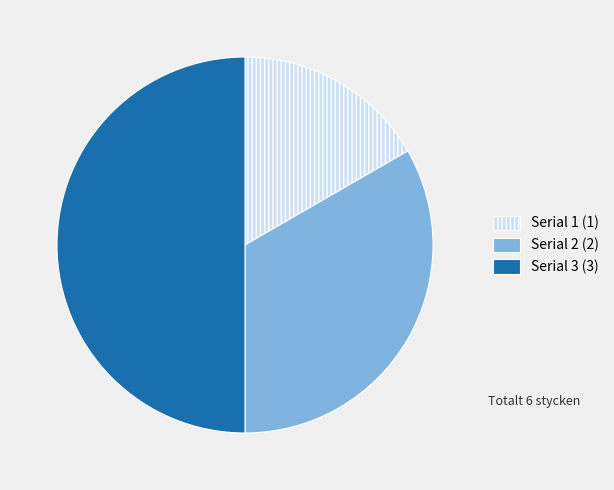

Is it true that Serial 1 is 17% of the pie?

True